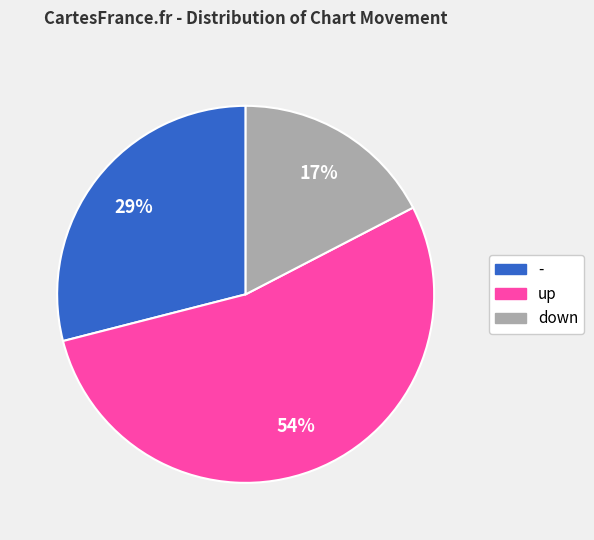

Count the number of slices in the pie.

3